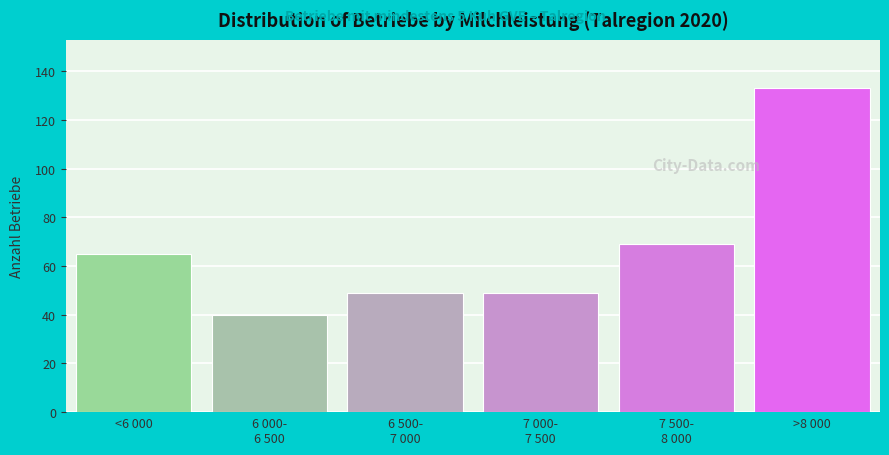

Reading right to left, list all the values displayed in this chart.

133	69	49	49	40	65